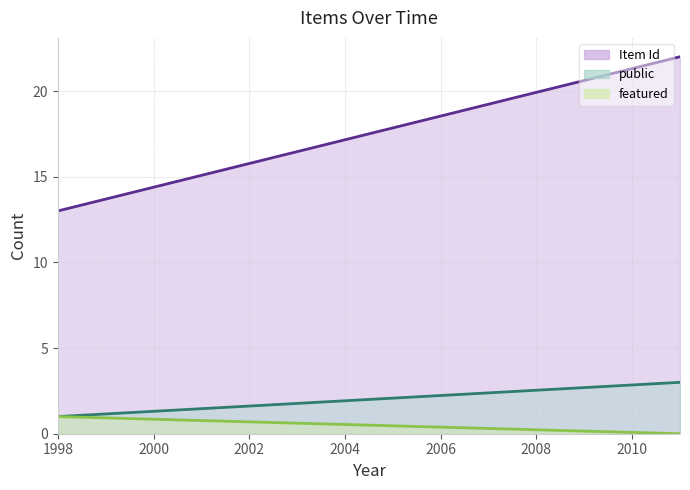

Count the featured values in the range 0 to 1.

4